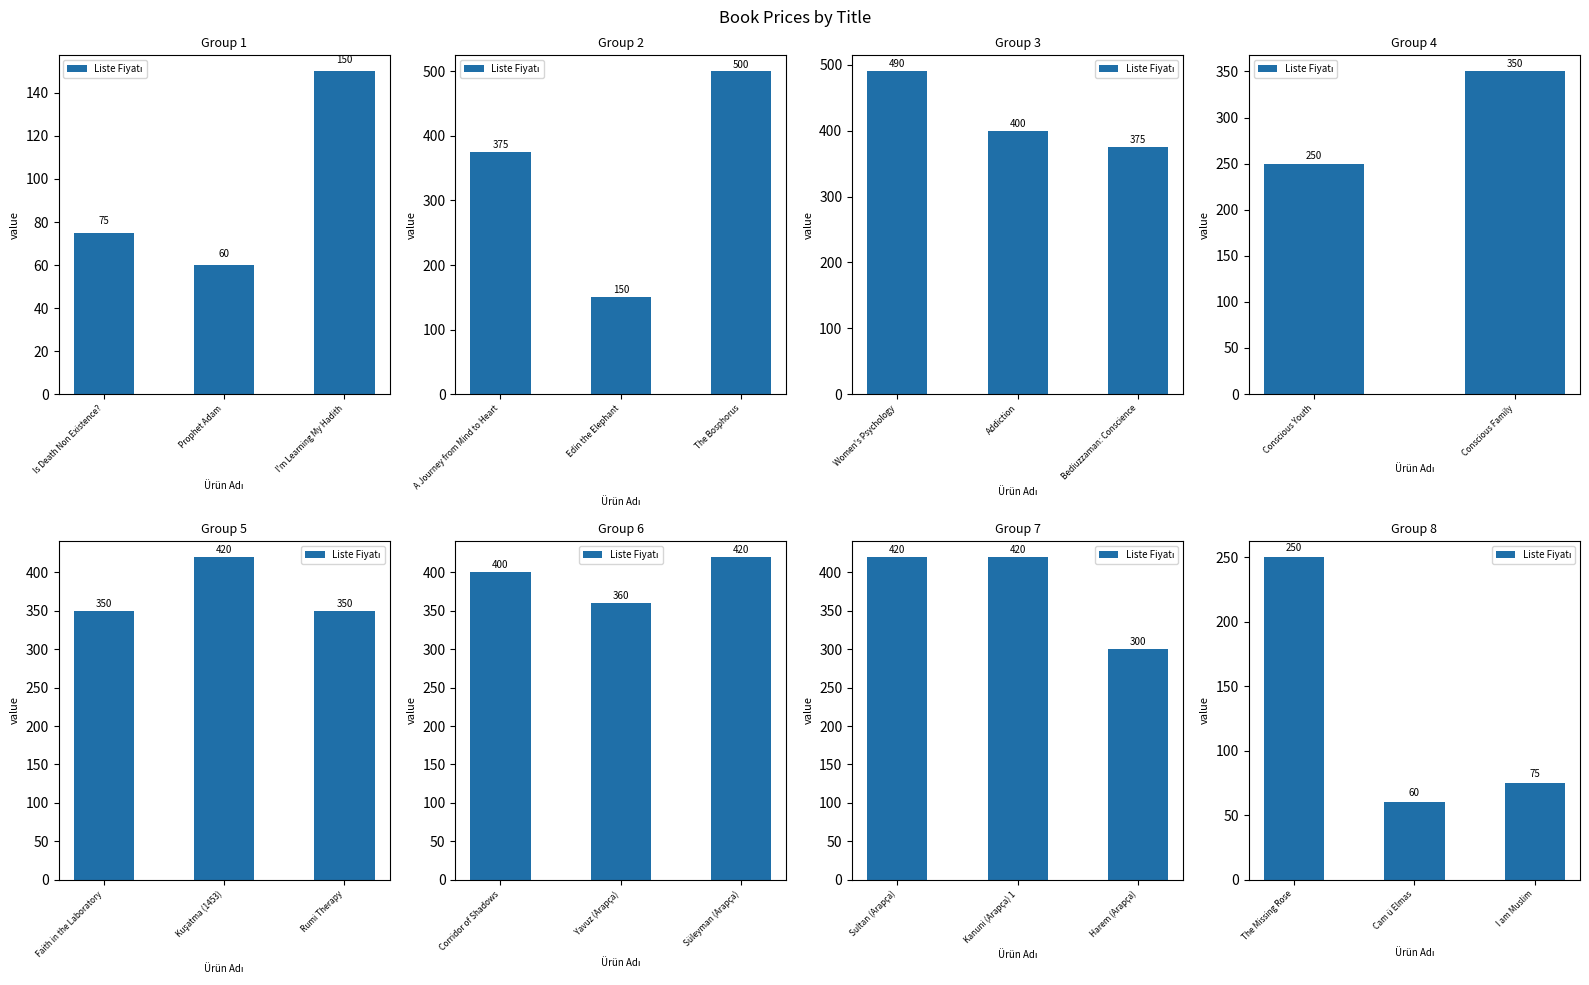

What position from the right is The Missing Rose?

3